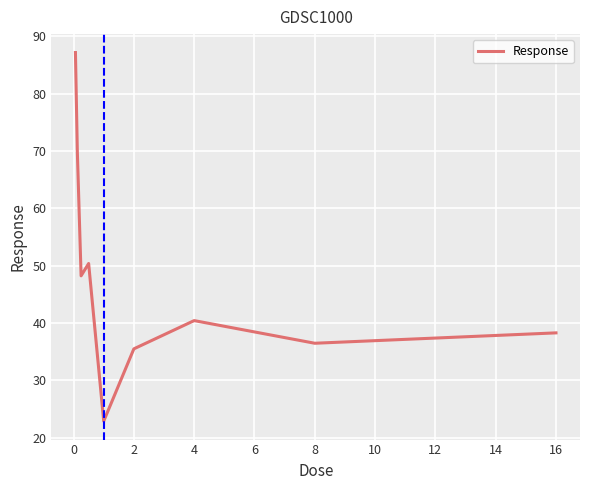

What is the greatest value displayed?

87.2